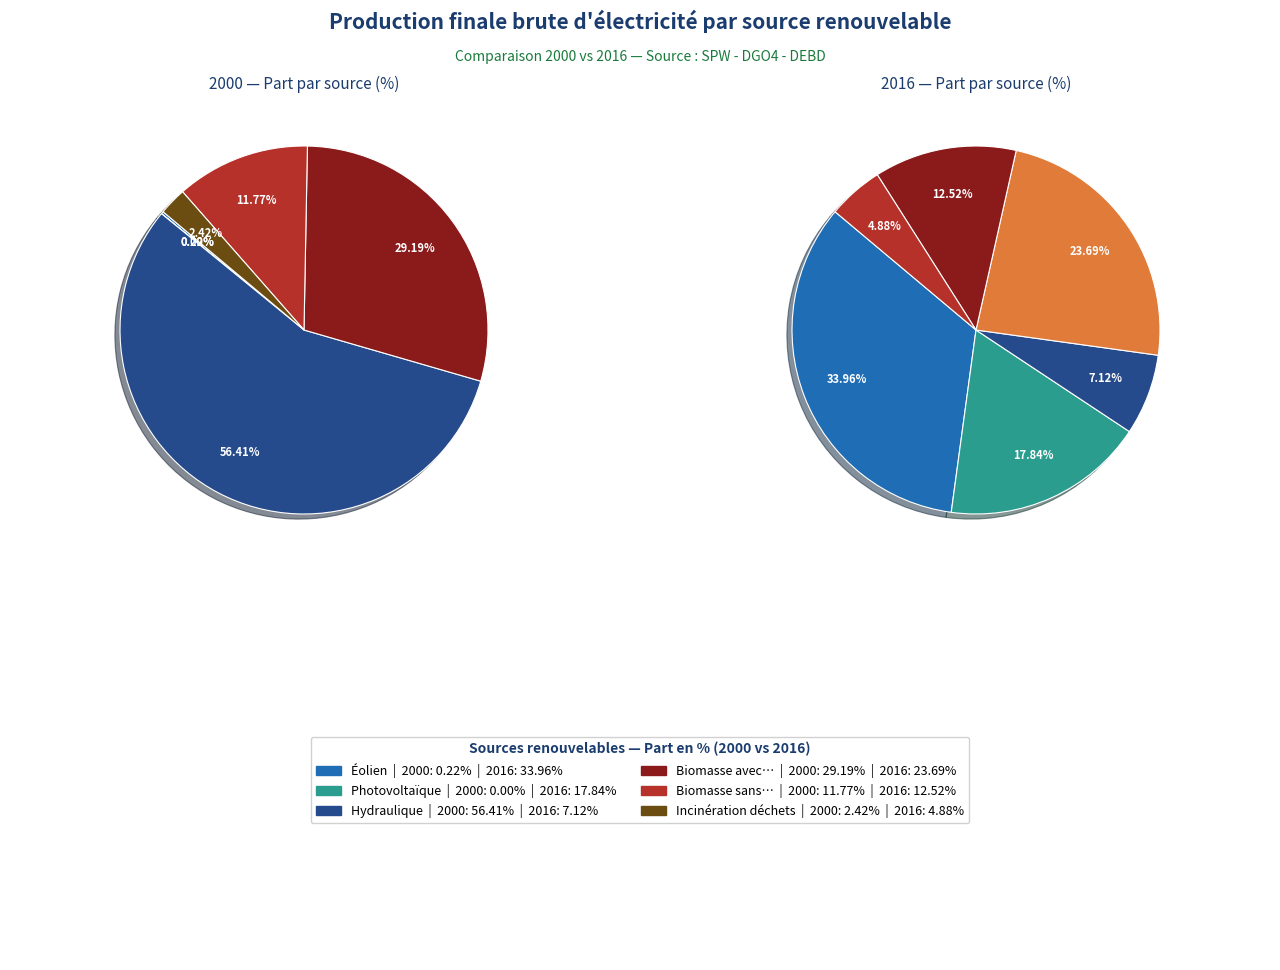

What is the total percentage of 4 and values_2016?

11.8%